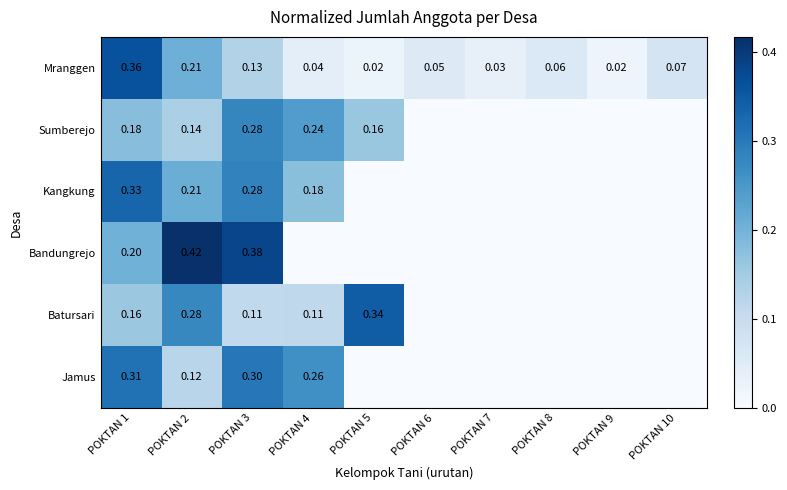

At which category is the sum across all series the highest?

POKTAN 1